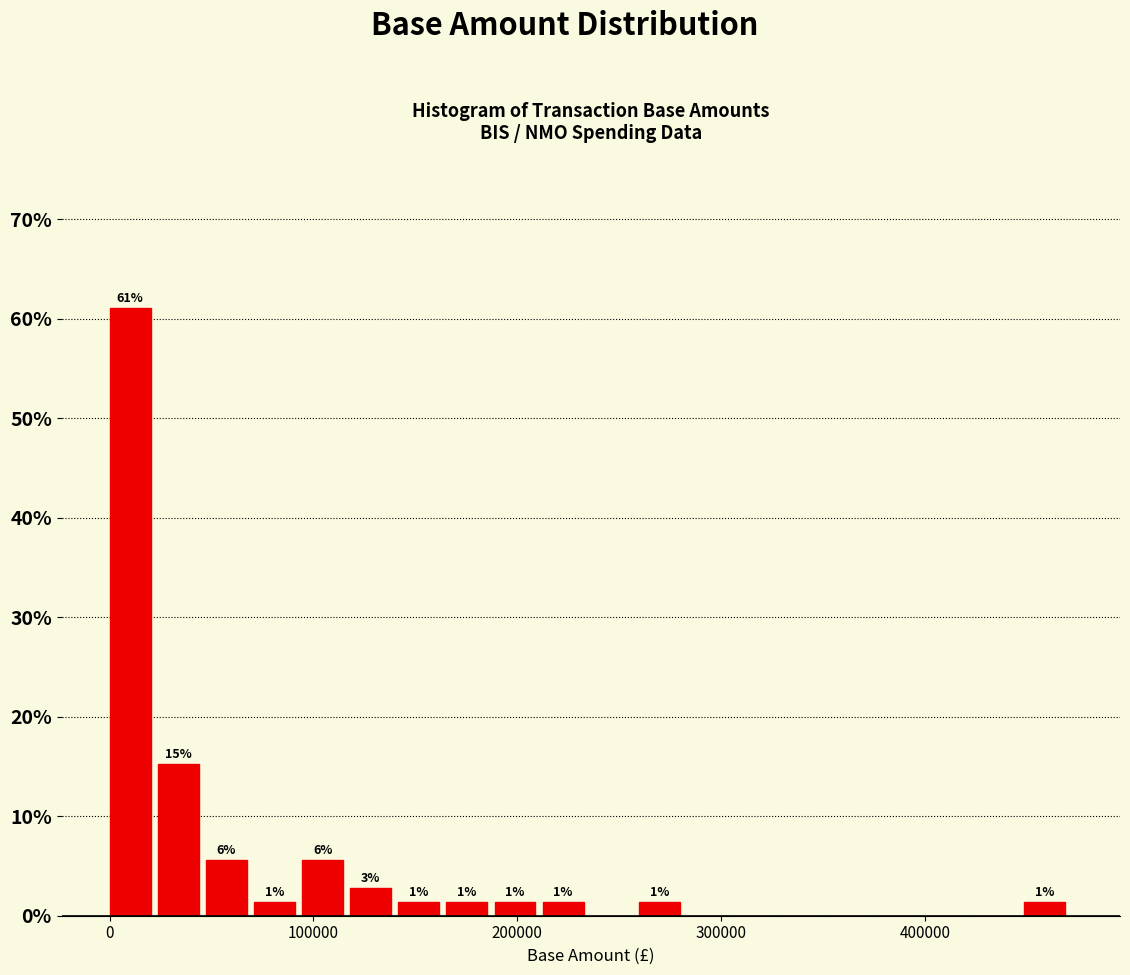

Read against the x-axis, roughly where is the centre of the tallest bar?

10000